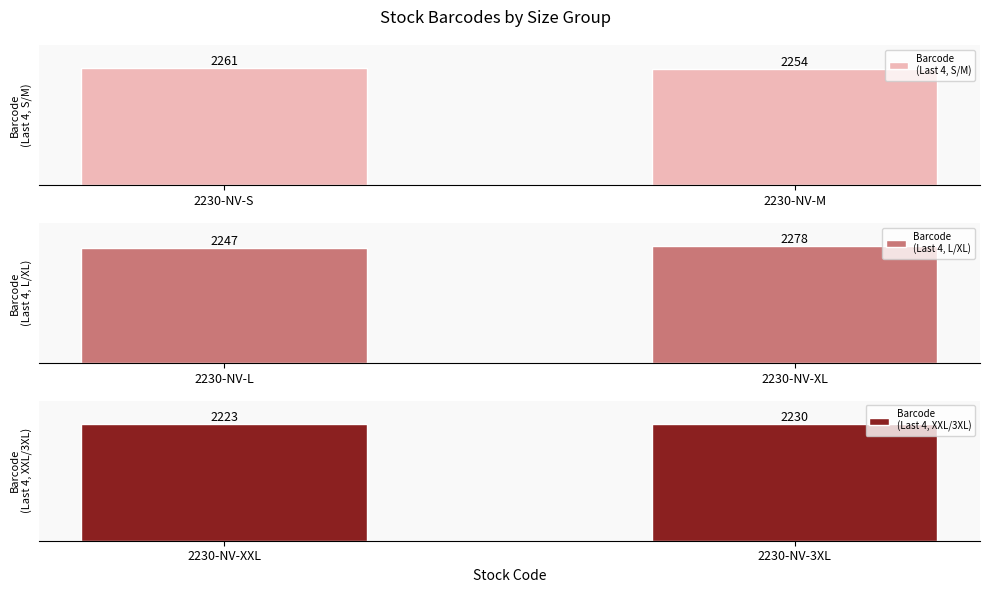

What is the value of the Barcode
(Last 4, S/M) bar at the 2nd from the left?

2254